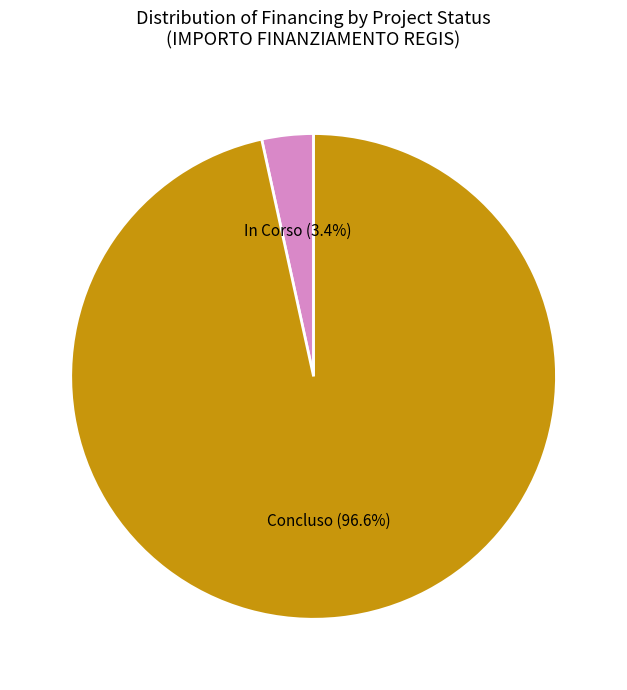

Which category has the biggest portion of the pie?

Concluso